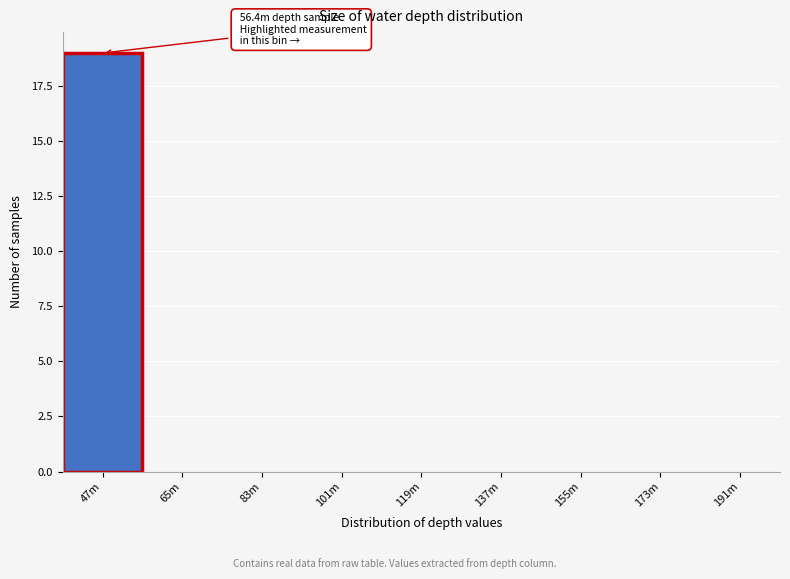

Reading left to right, transcribe all the data shown in this chart.

47m=19	65m=0	83m=0	101m=0	119m=0	137m=0	155m=0	173m=0	191m=0